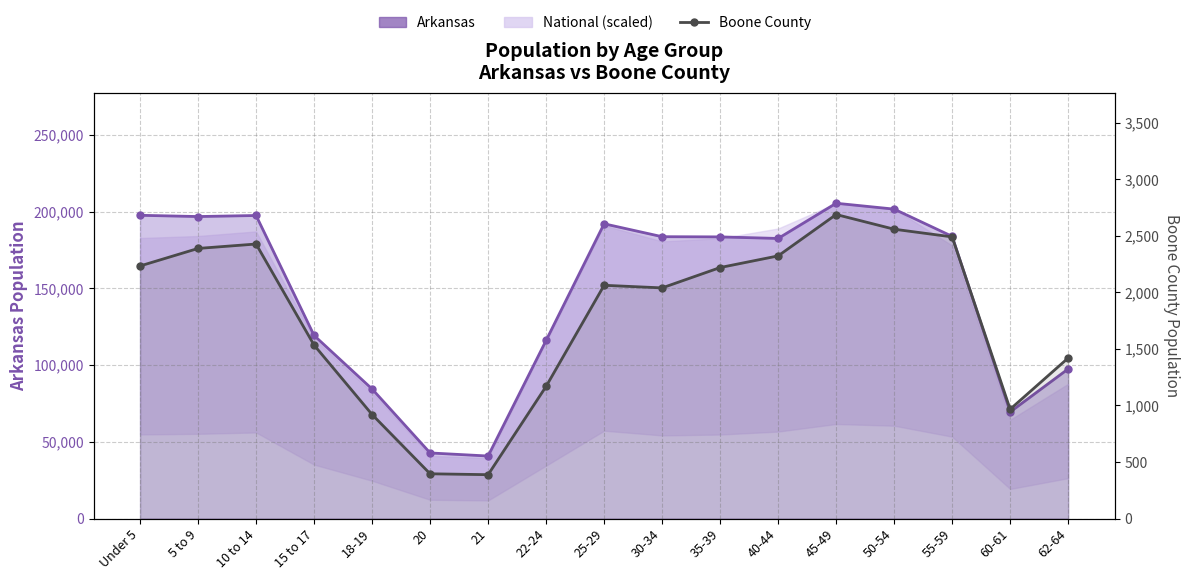

The Arkansas (line) series shows 110285 at 40-44. True or false?

False